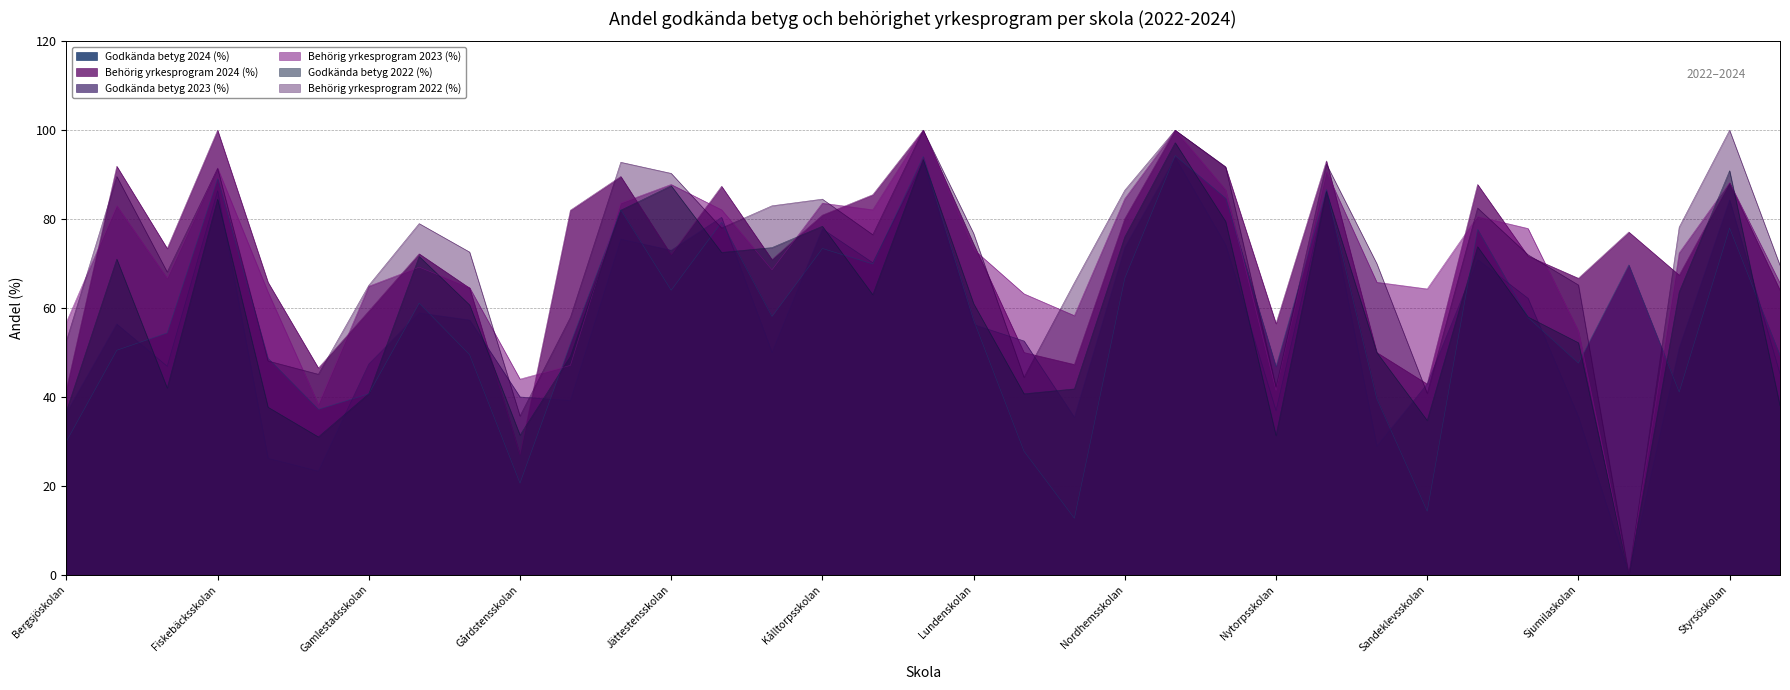

Between which two adjacent categories do Behörig yrkesprogram 2022 (%) and Godkända betyg 2023 (%) first intersect?

Guldhedsskolan and Gårdstensskolan